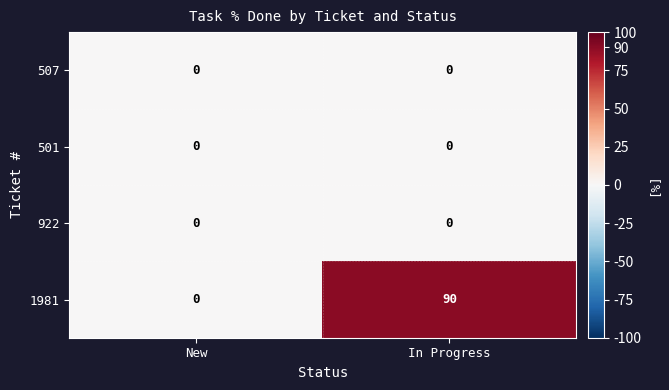

What is the highest value of the 1981 series?

90